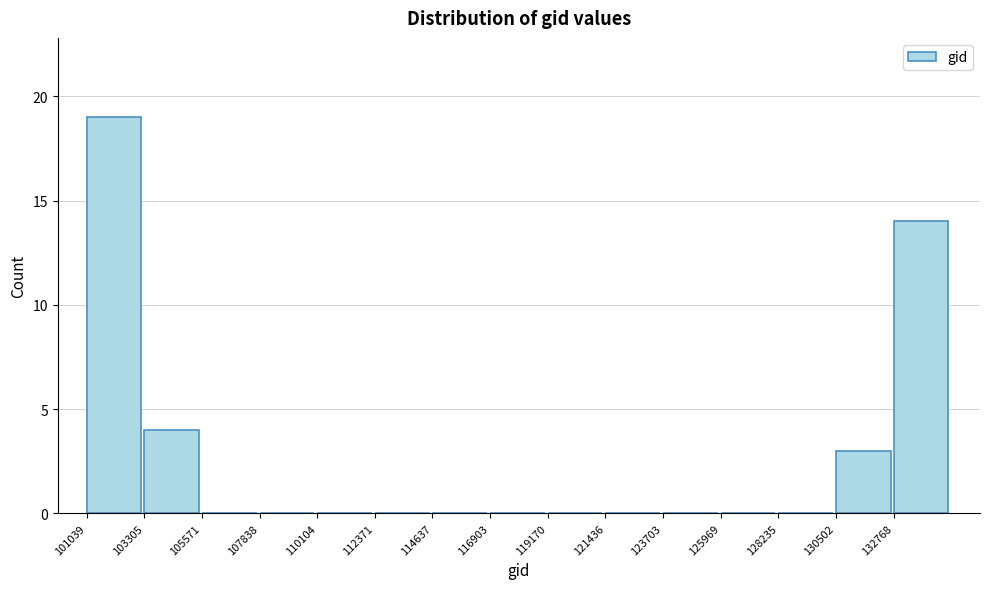

Reading left to right, list every bar in this chart as the range it spans on the x-axis followed by its height. Neither the bar edges nor the heights are printed on the chart, so give them approximately, as read against the axes.

101000 to 103500: 19
103500 to 105500: 4
105500 to 108000: 0
108000 to 110000: 0
110000 to 112500: 0
112500 to 114500: 0
114500 to 117000: 0
117000 to 119000: 0
119000 to 121500: 0
121500 to 123500: 0
123500 to 126000: 0
126000 to 128000: 0
128000 to 130500: 0
130500 to 133000: 3
133000 to 135000: 14